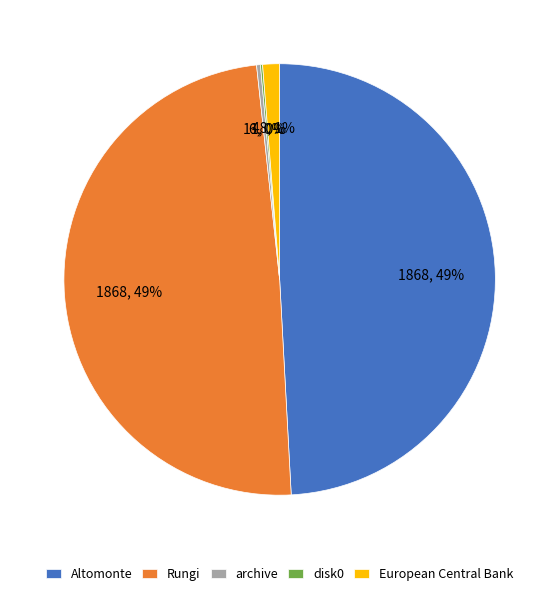

What percentage is the Rungi slice, to the nearest percent?

49%